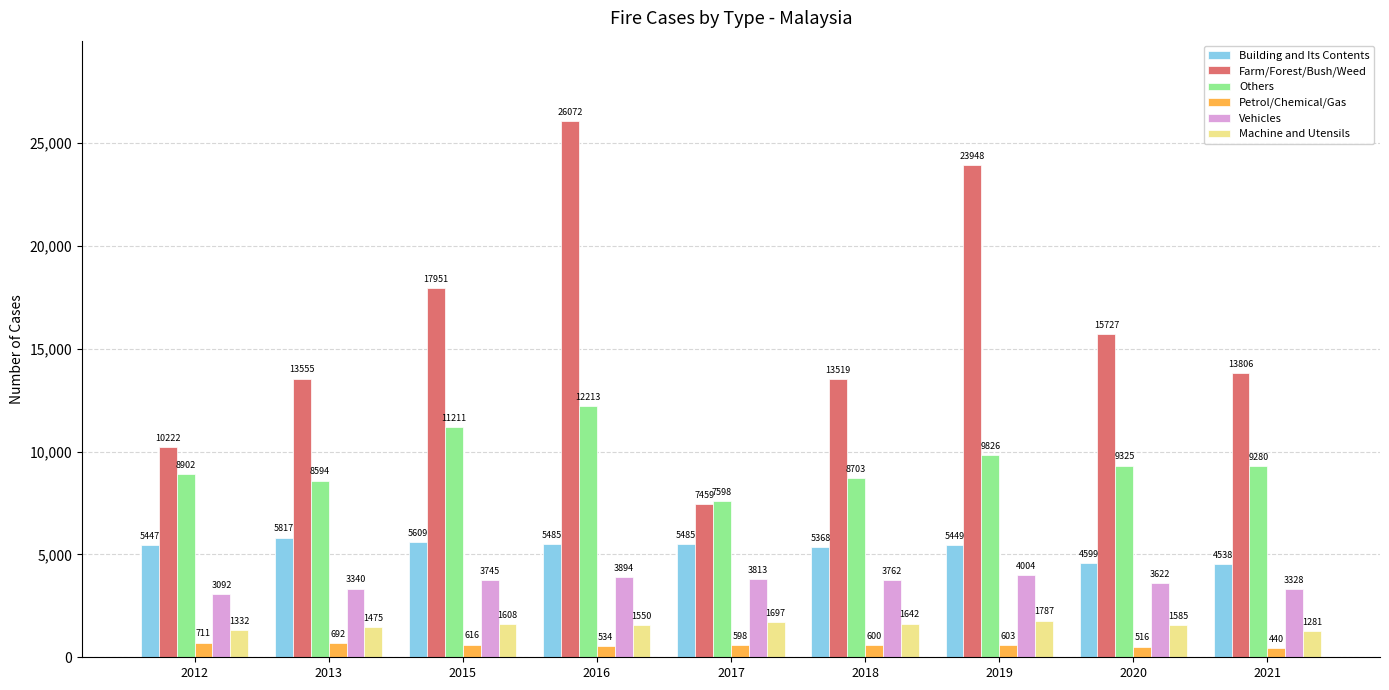

At which label does Farm/Forest/Bush/Weed reach its peak?

2016